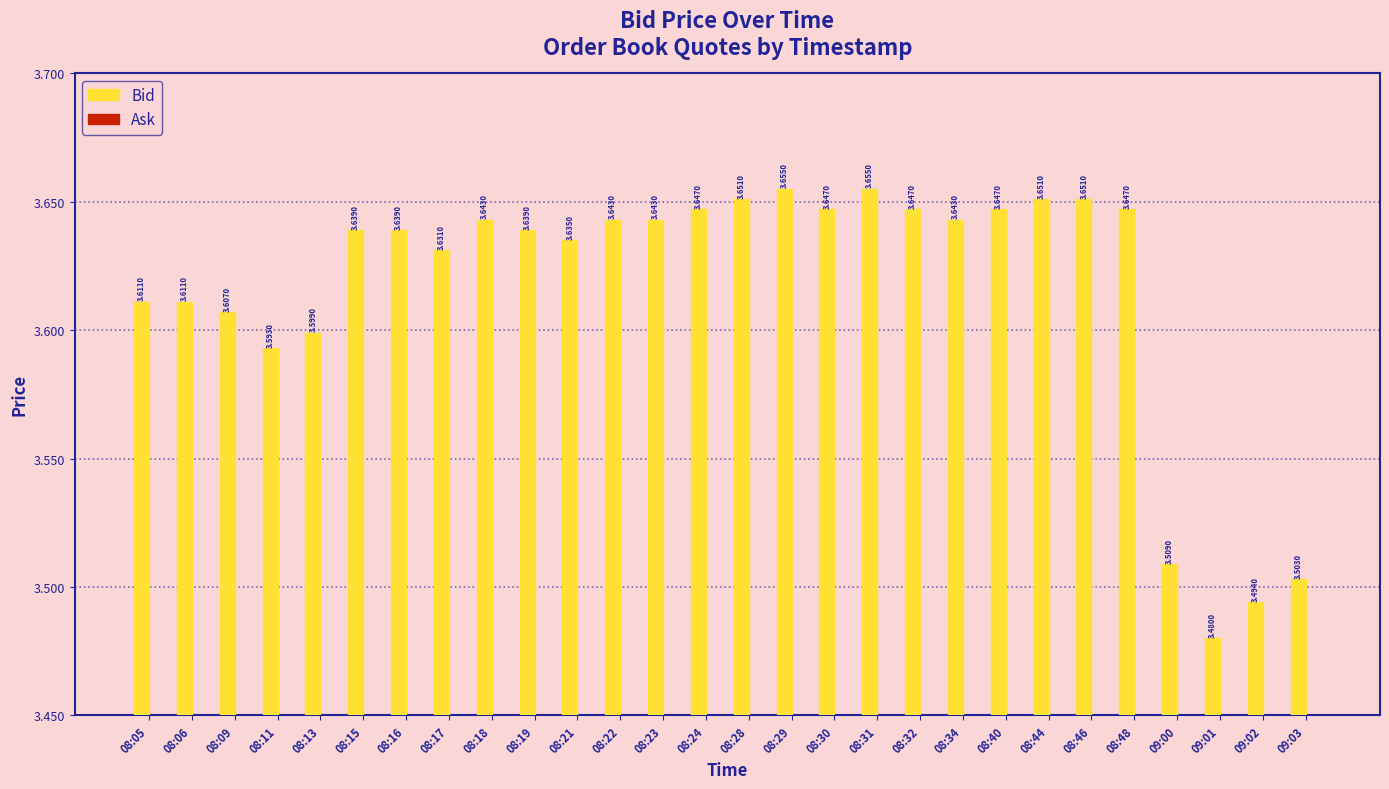

Approximately how many times larger is the value at 08:16 compared to 08:28?

1.0